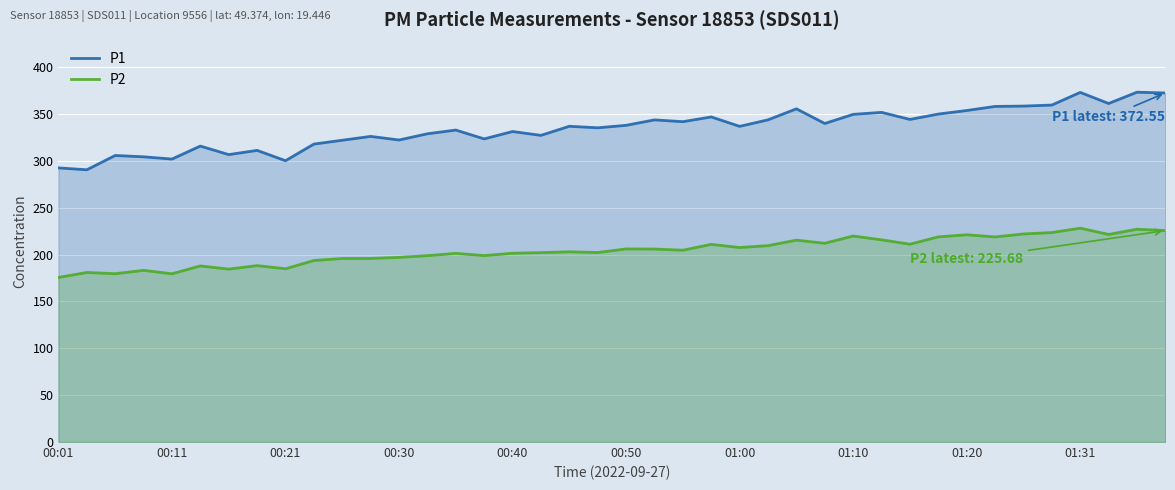

True or false: P1 and P2 cross at least once.

False